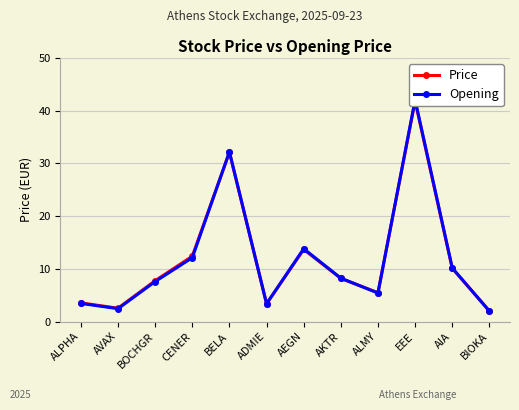

Where does the Opening series first go above 8?

CENER